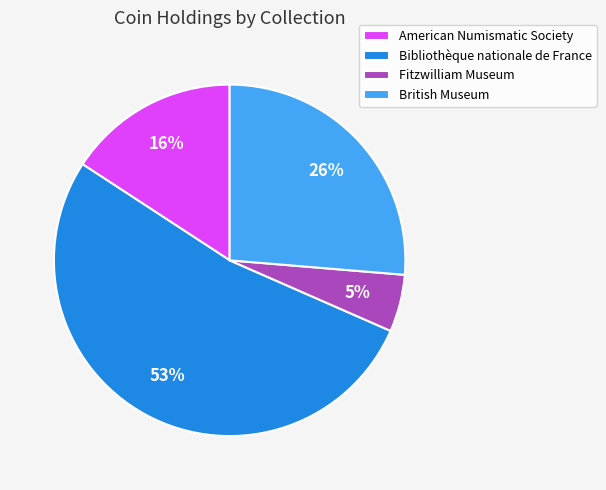

Between Bibliothèque nationale de France and American Numismatic Society, which is larger?

Bibliothèque nationale de France